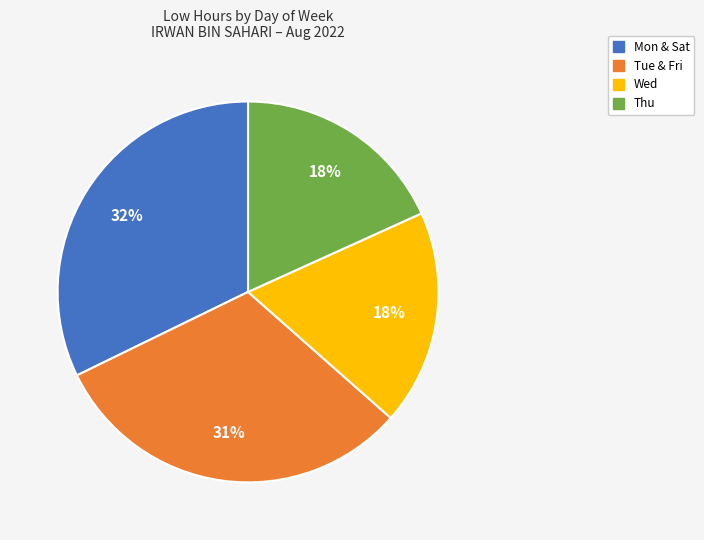

Does any single category account for the majority?

No